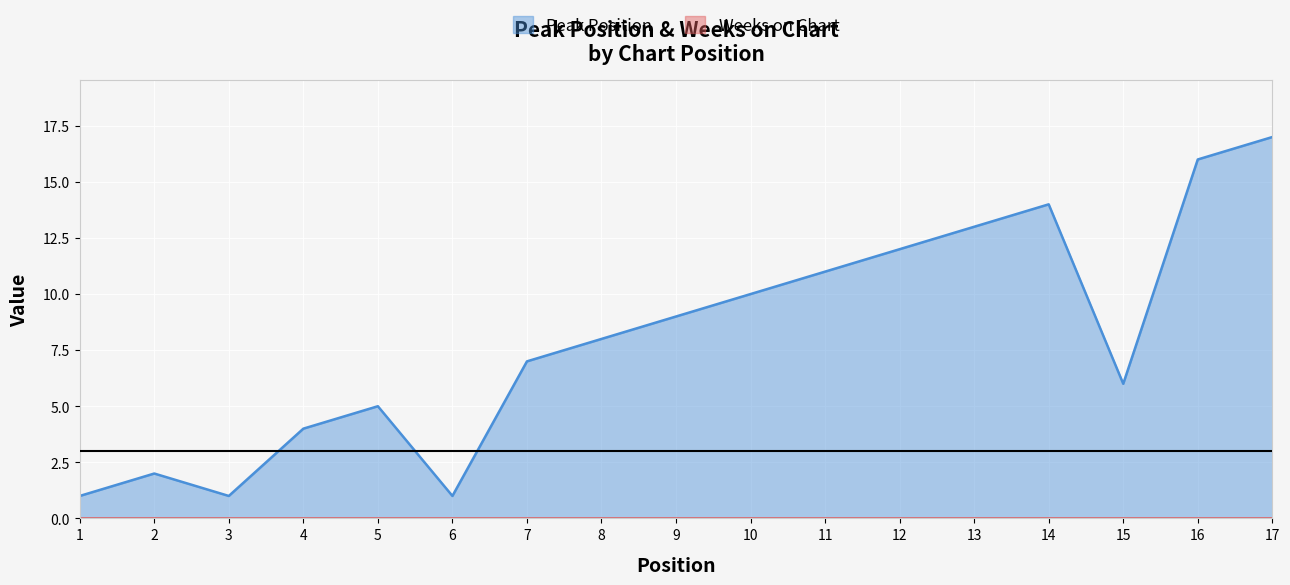

True or false: the data shows 16 at 16.

True